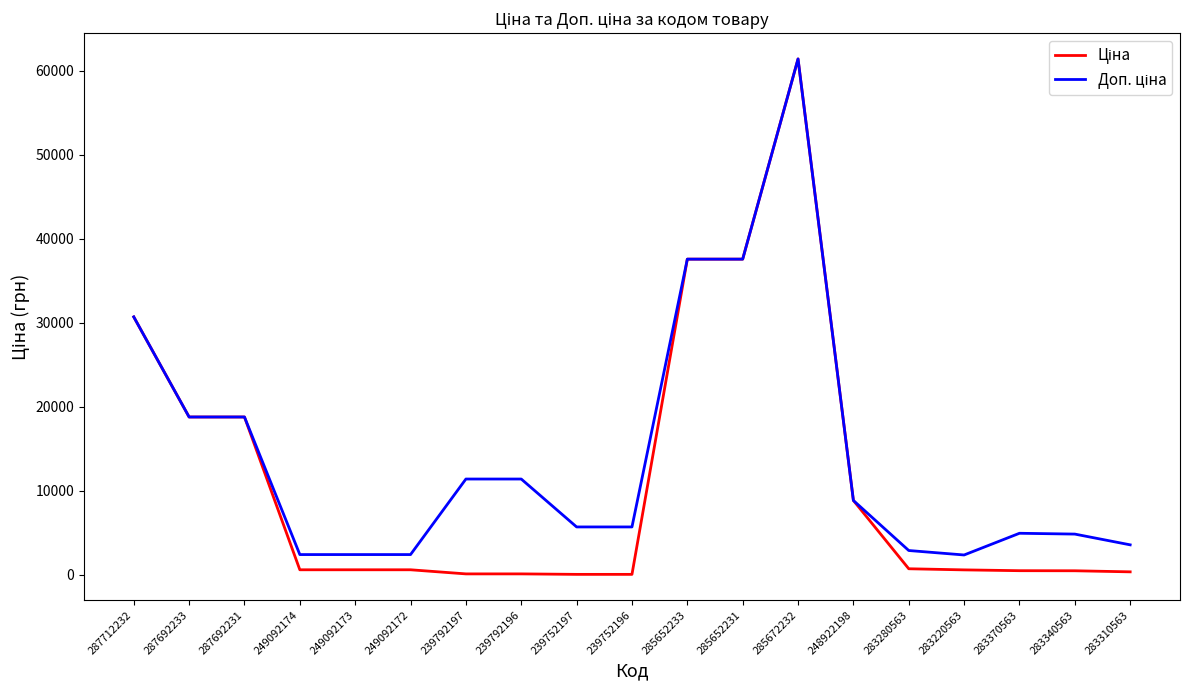

What is the total value across all series at 287692231?

37593.6